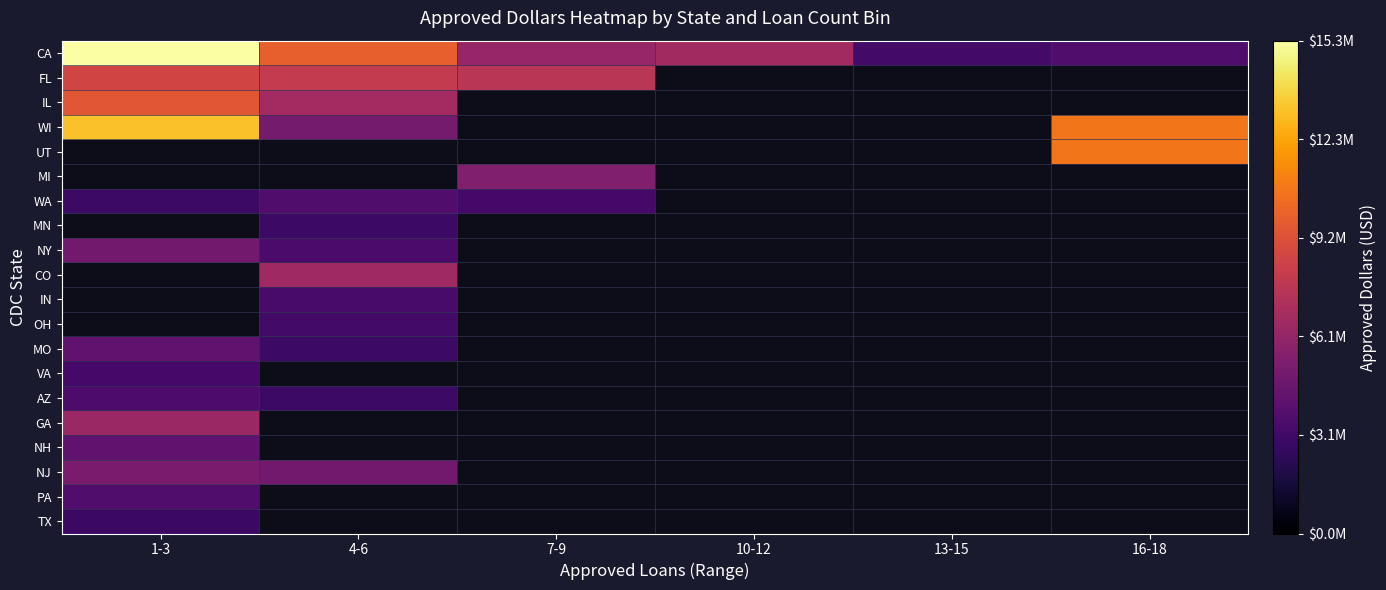

What is the minimum value shown in the chart?

2820000.0